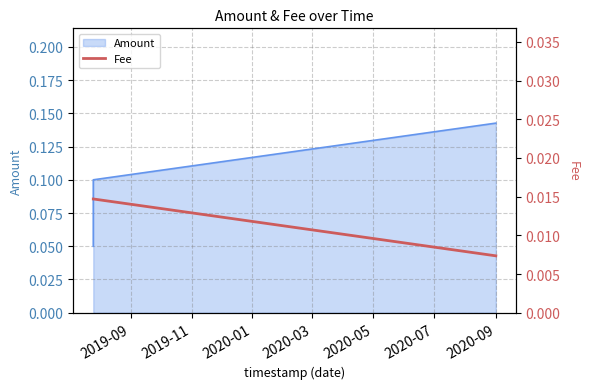

What is the label of the 2nd point from the left?

2019-11